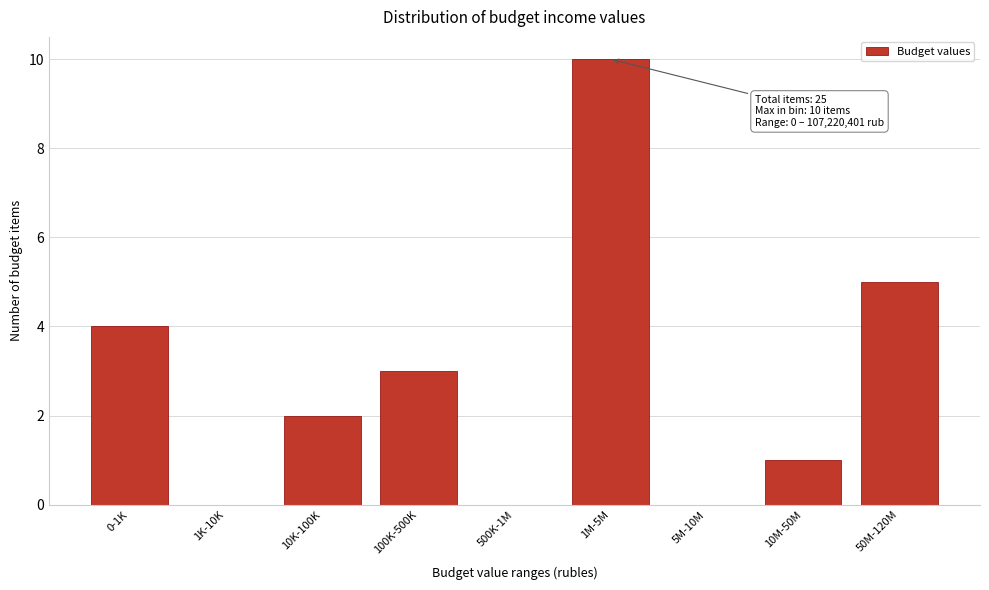

Reading left to right, extract all data points from this chart.

0-1K=4	1K-10K=0	10K-100K=2	100K-500K=3	500K-1M=0	1M-5M=10	5M-10M=0	10M-50M=1	50M-120M=5